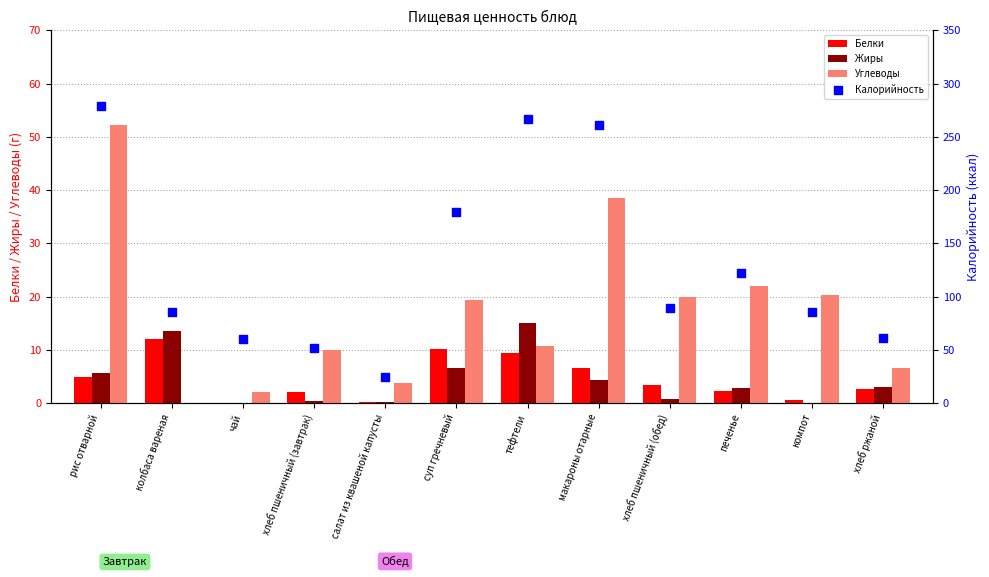

Is the value of Калорийность at рис отварной greater than the value of Углеводы at чай?

Yes